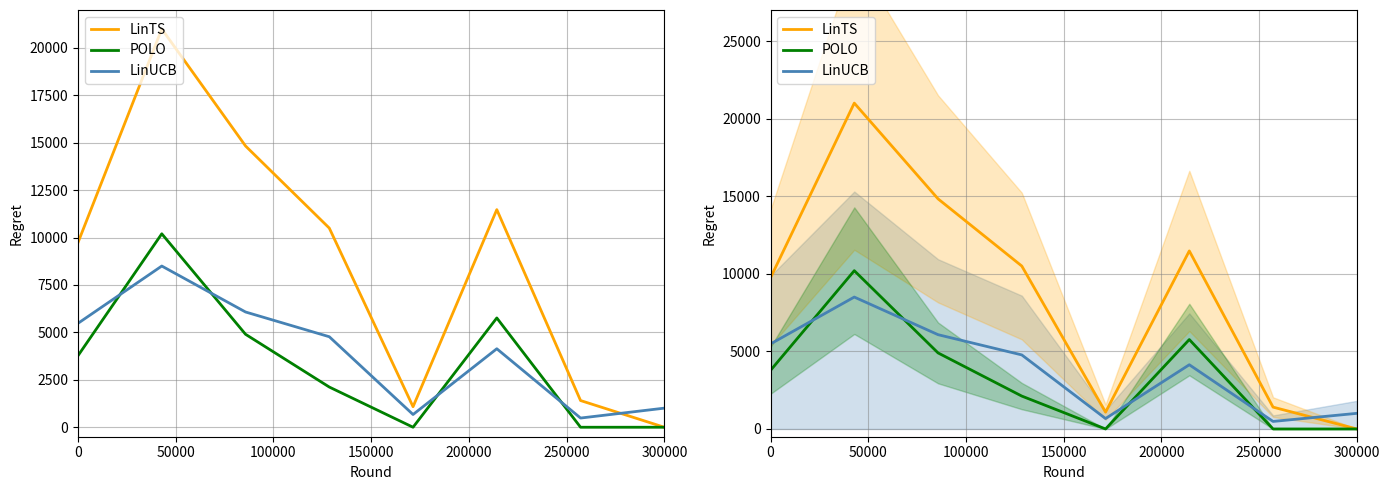

Does the chart have visible grid lines?

Yes